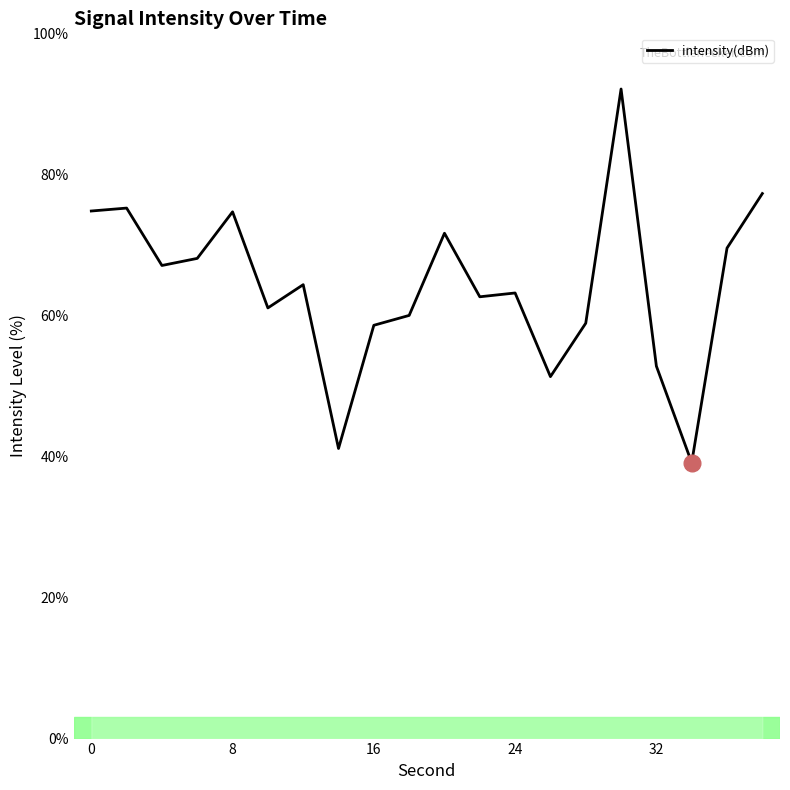

What is the minimum value shown in the chart?

39.1